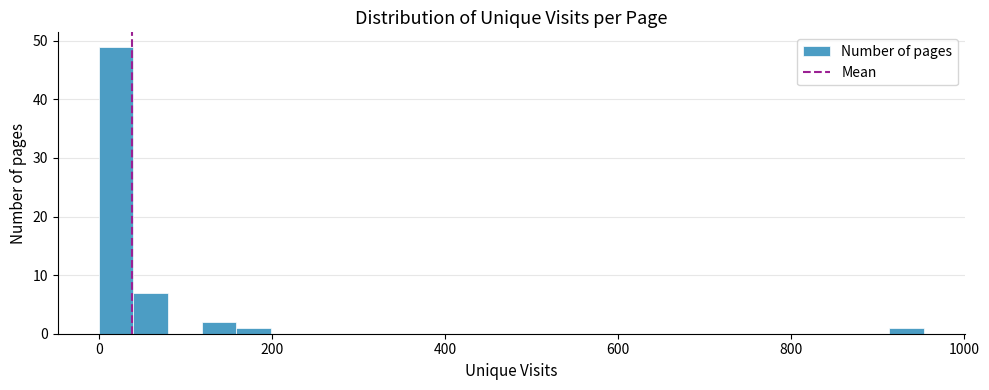

Read against the x-axis, roughly where is the centre of the tallest bar?

20